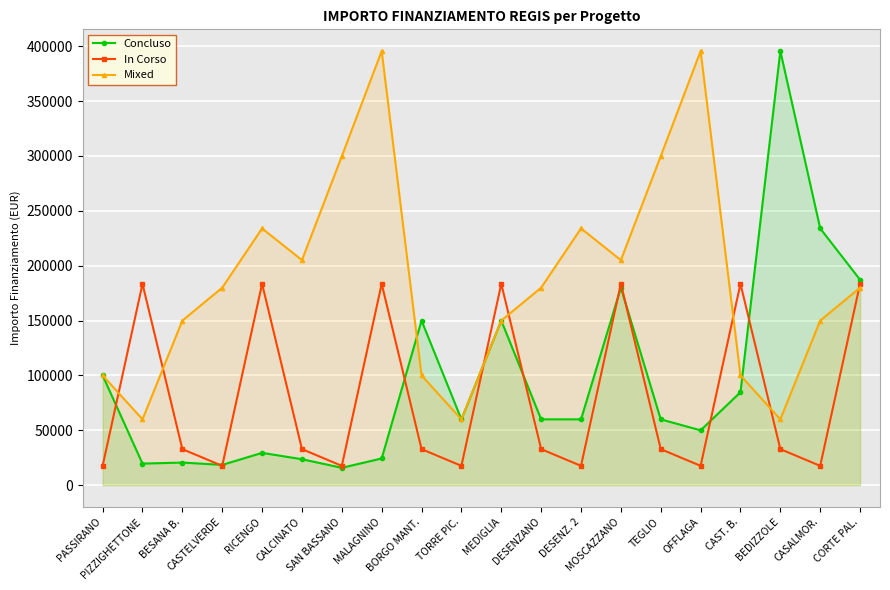

Where does the In Corso series first go above 32868?

PIZZIGHETTONE